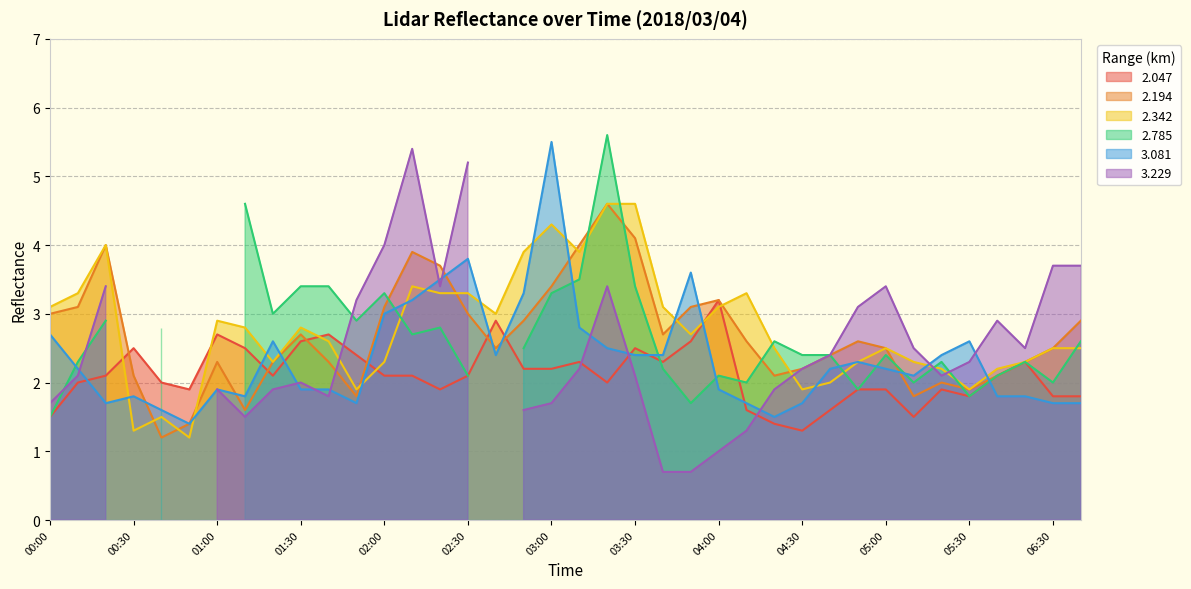

What is the minimum value for 2.194?

1.2